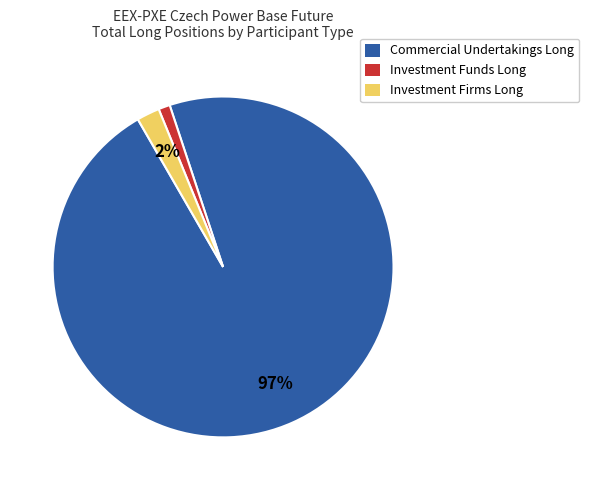

Is the sum of Investment Funds Long and Commercial Undertakings Long greater than half?

Yes